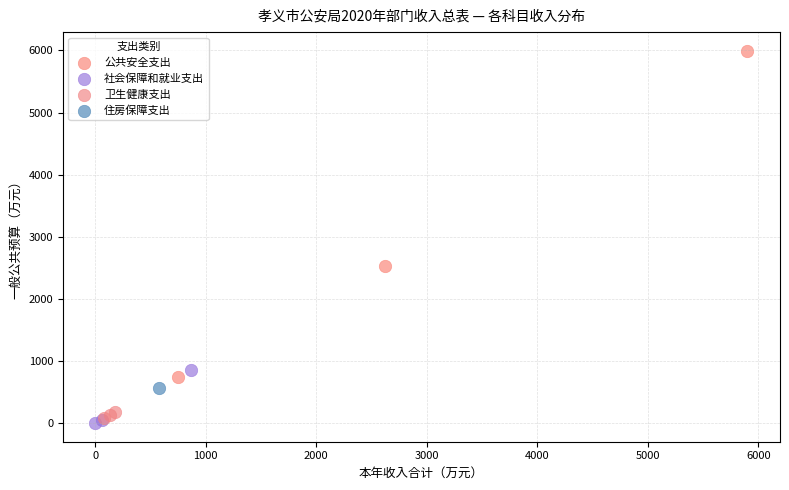

What are all the series names shown in the legend?

公共安全支出, 社会保障和就业支出, 卫生健康支出, 住房保障支出